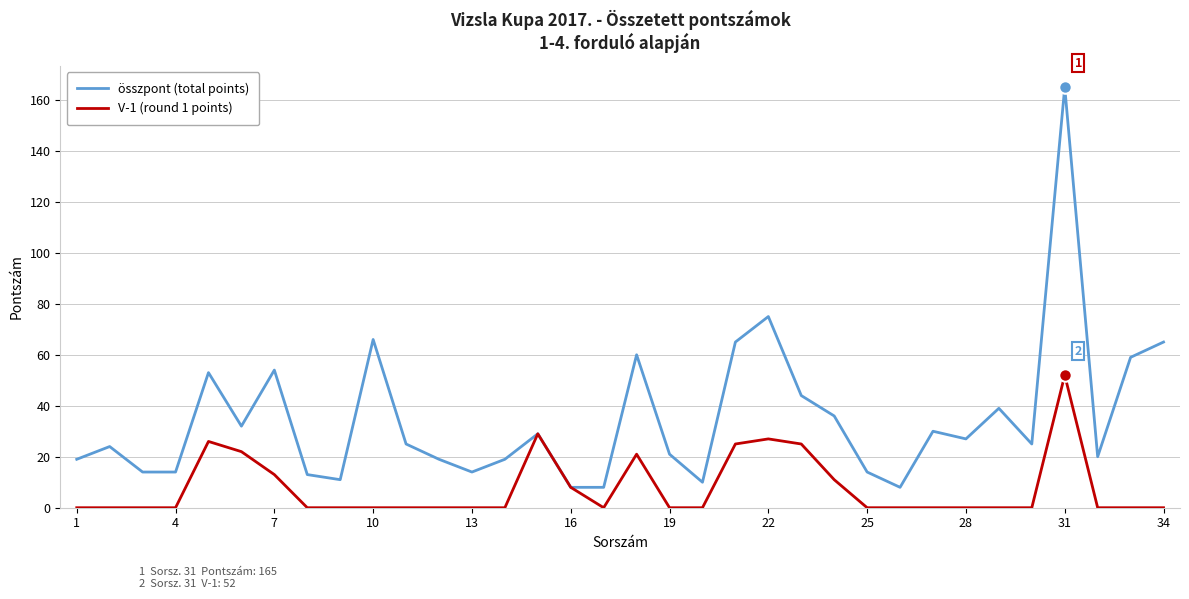

Which series has the largest total across all categories?

összpont (total points)